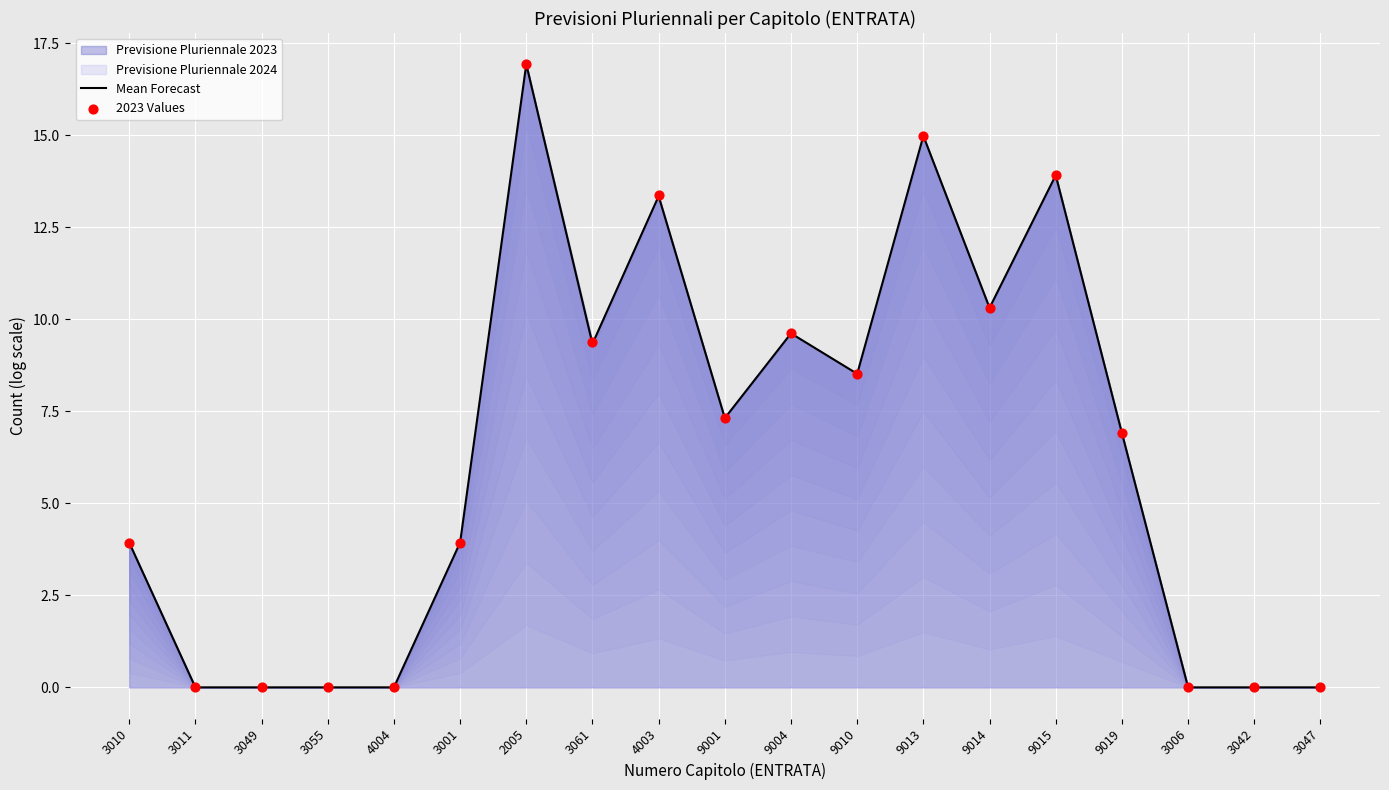

Which series reaches the maximum Y coordinate?

Mean Forecast